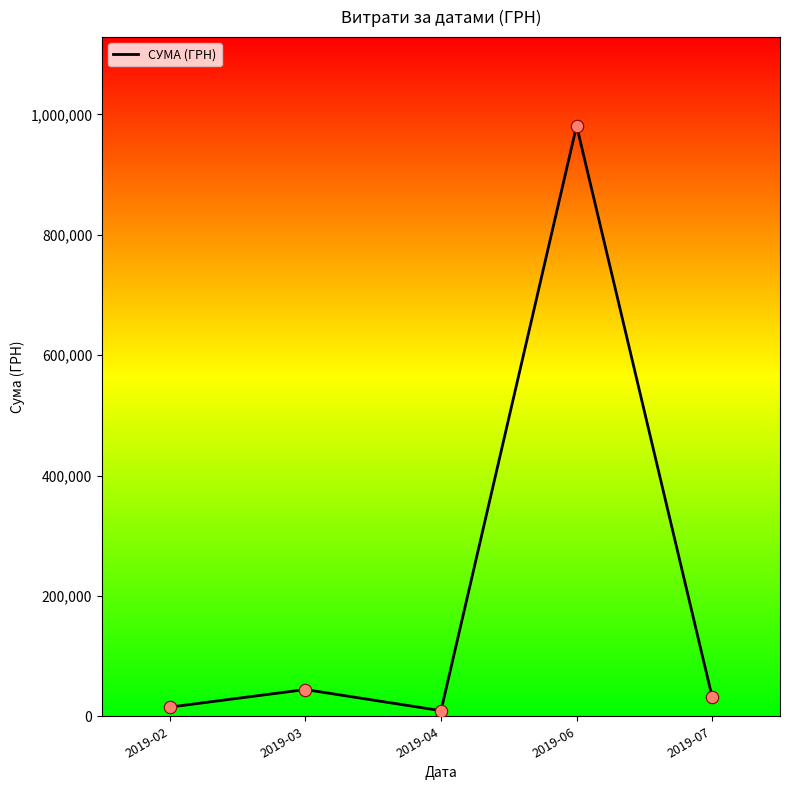

Which has a higher value, 2019-06 or 2019-07?

2019-06